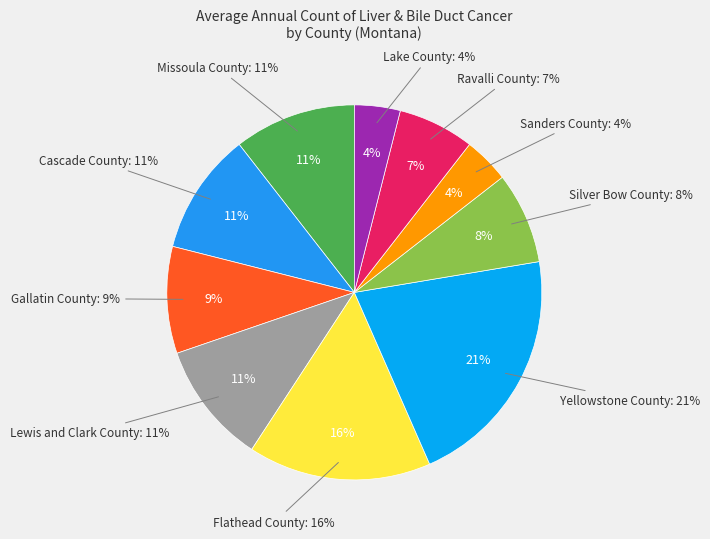

How many segments does this pie chart have?

10